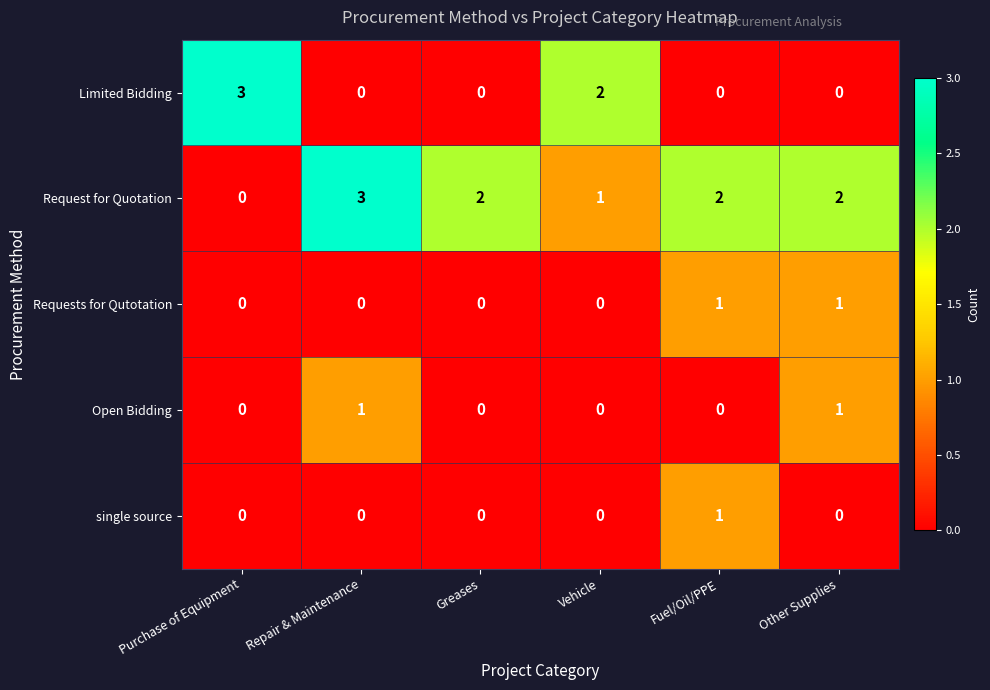

Which series changed the most between Purchase of Equipment and Fuel/Oil/PPE?

Limited Bidding